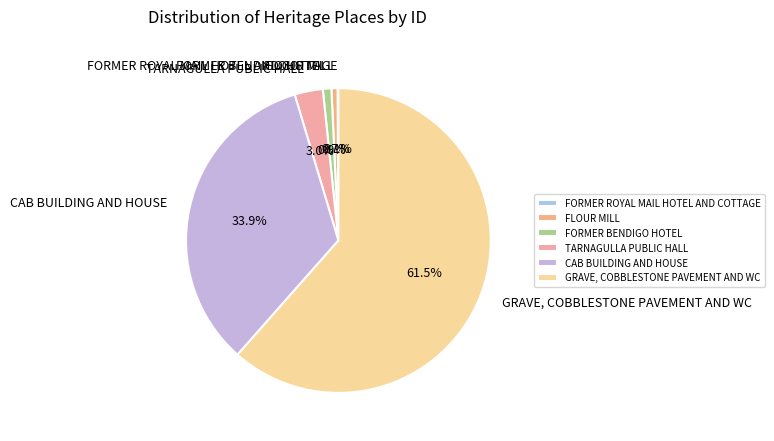

What is the largest slice in the pie chart?

GRAVE, COBBLESTONE PAVEMENT AND WC